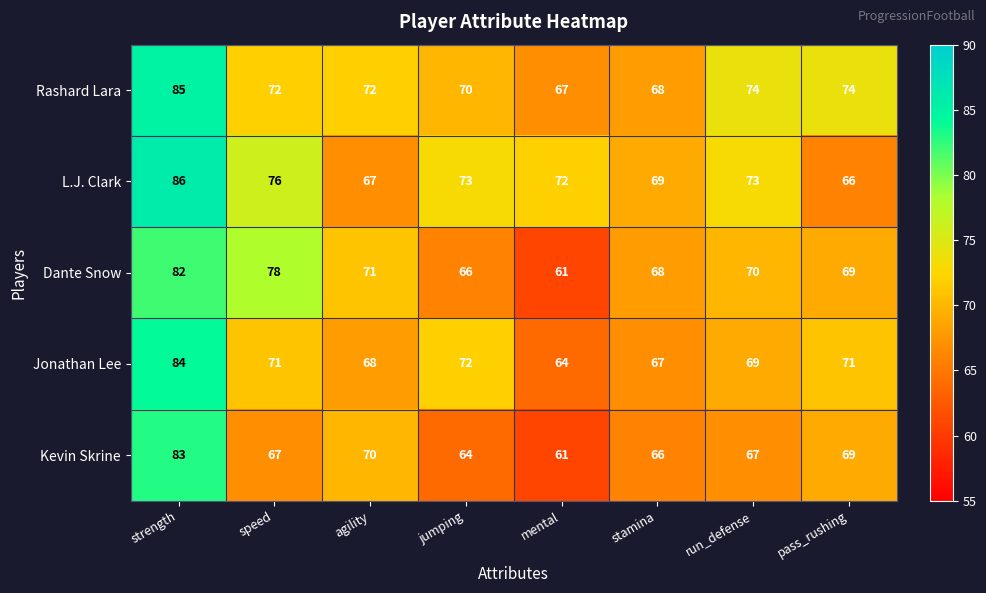

Is the value of Kevin Skrine at run_defense greater than the value of Jonathan Lee at run_defense?

No